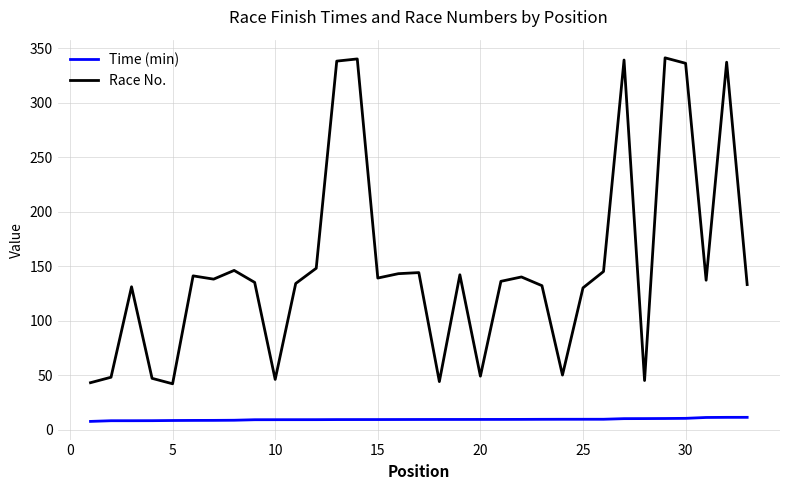

What is the lowest value of the Race No. series?

42.0